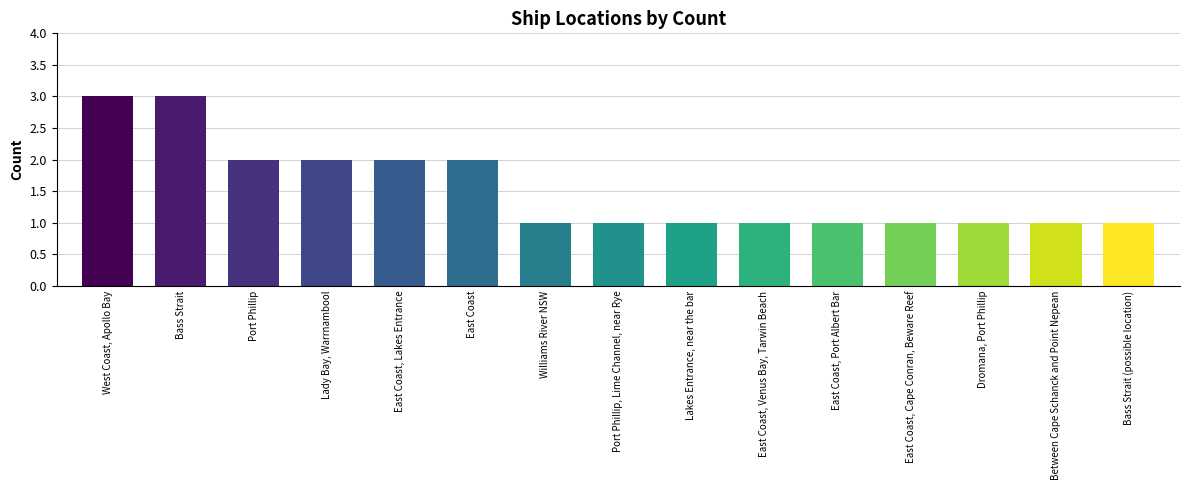

How many categories are shown in the chart?

15